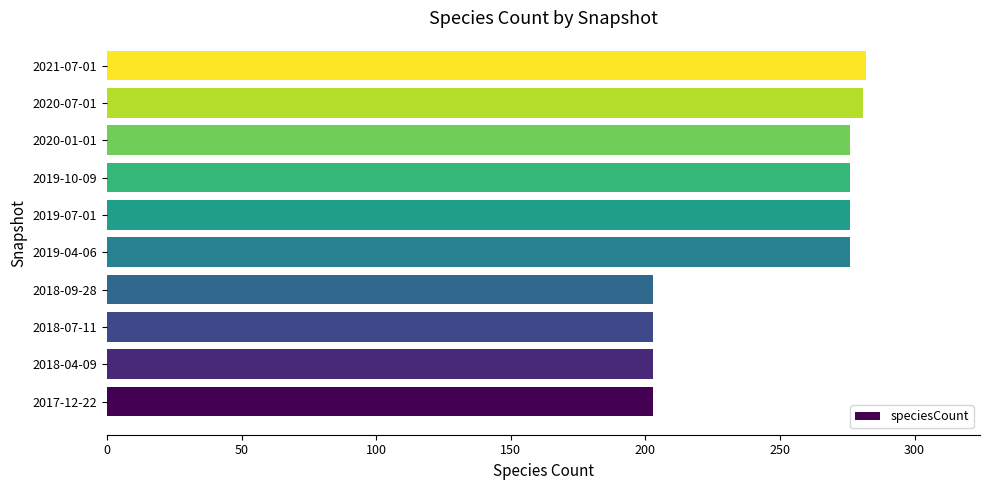

What is the average value?

248